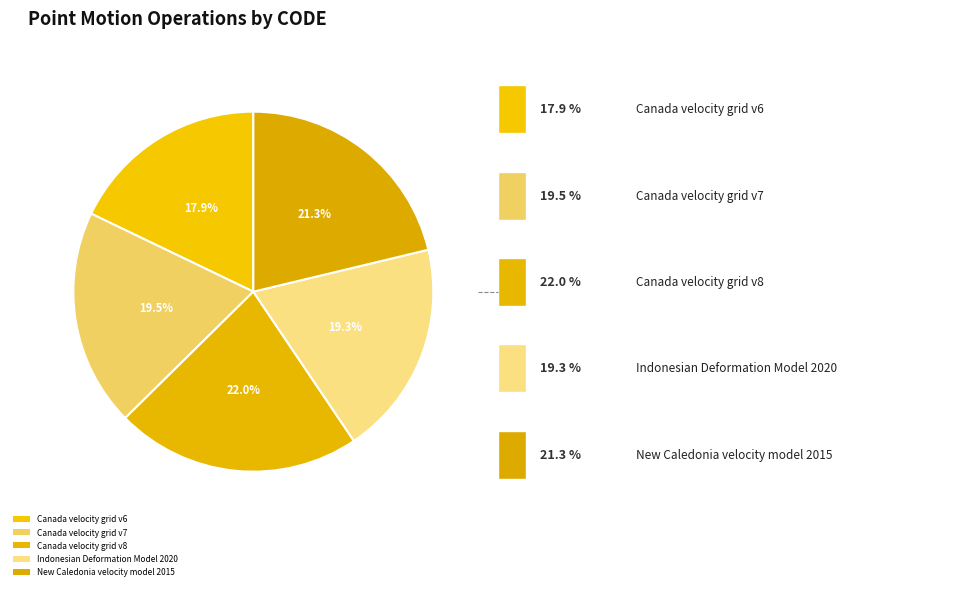

Count the number of slices in the pie.

5